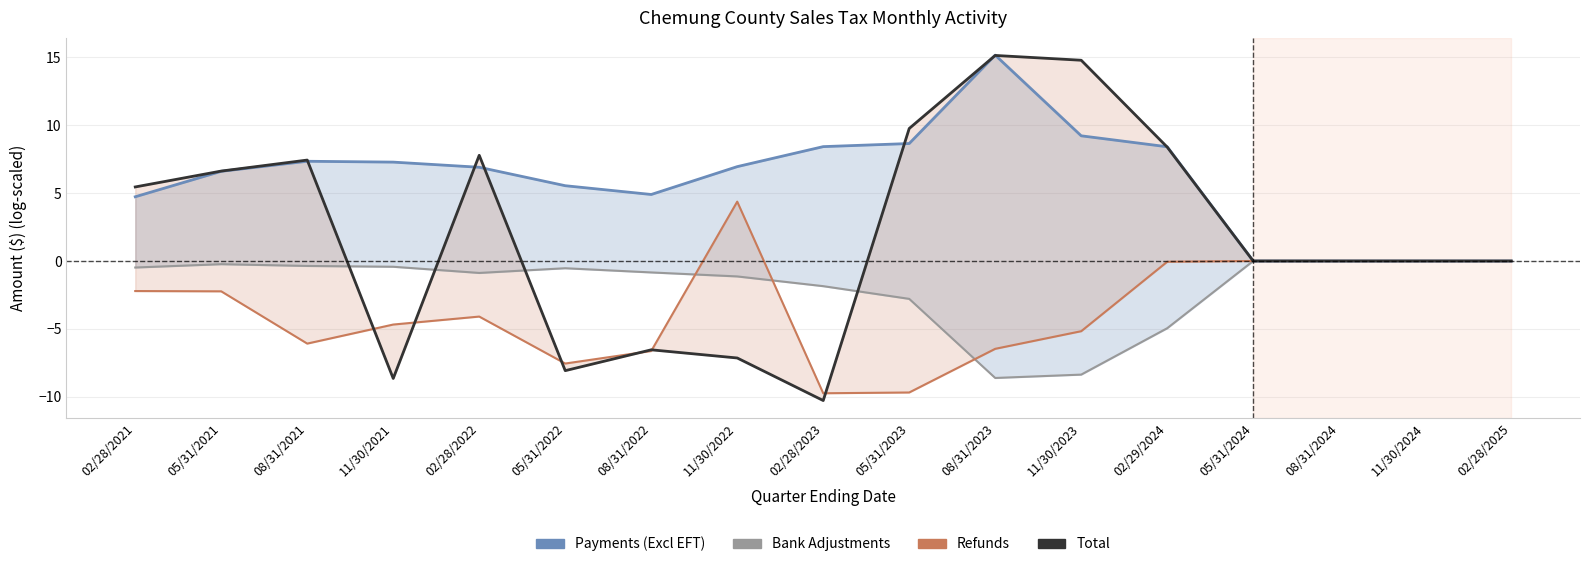

At which category does the chart reach its peak across all series?

08/31/2023